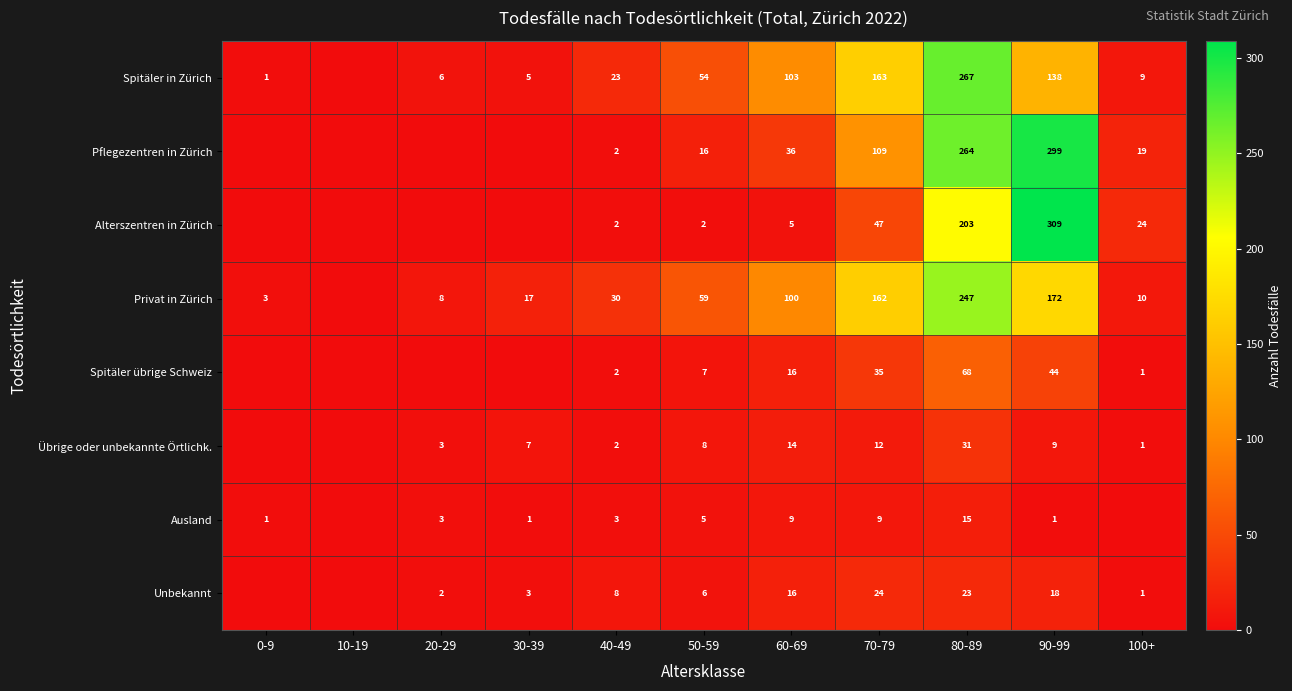

What is the sum of the Spitäler in Zürich values at 40-49 and 70-79?

186